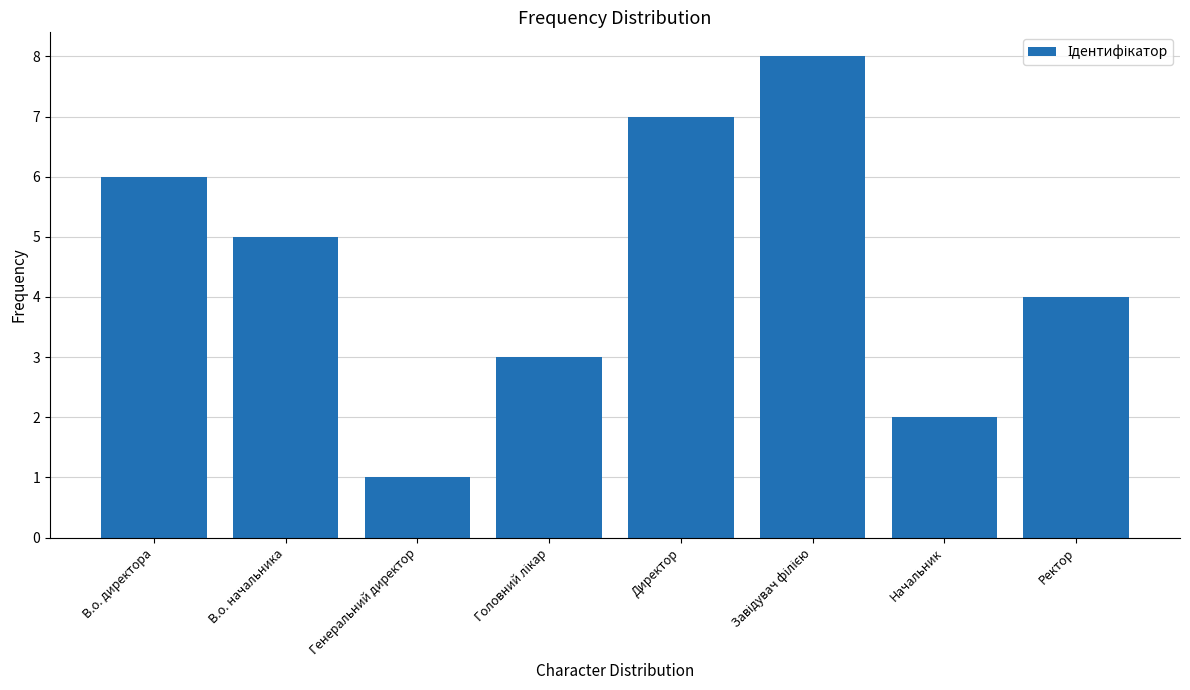

What is the change in value from В.о. начальника to Ректор?

-1